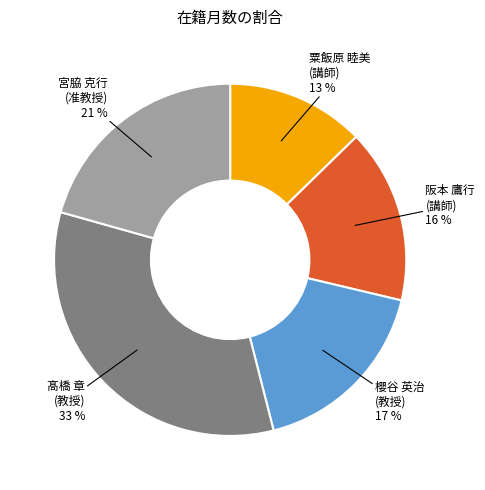

To the nearest percent, what portion does 櫻谷 英治 (教授) represent?

17%